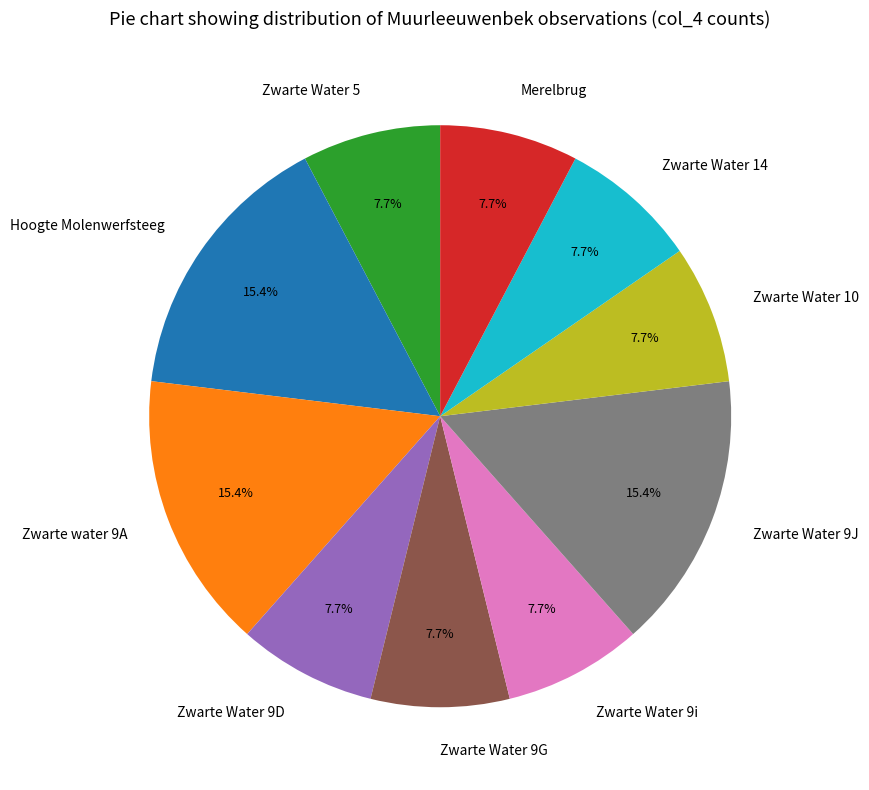

To the nearest percent, what percentage of the pie is Merelbrug?

8%